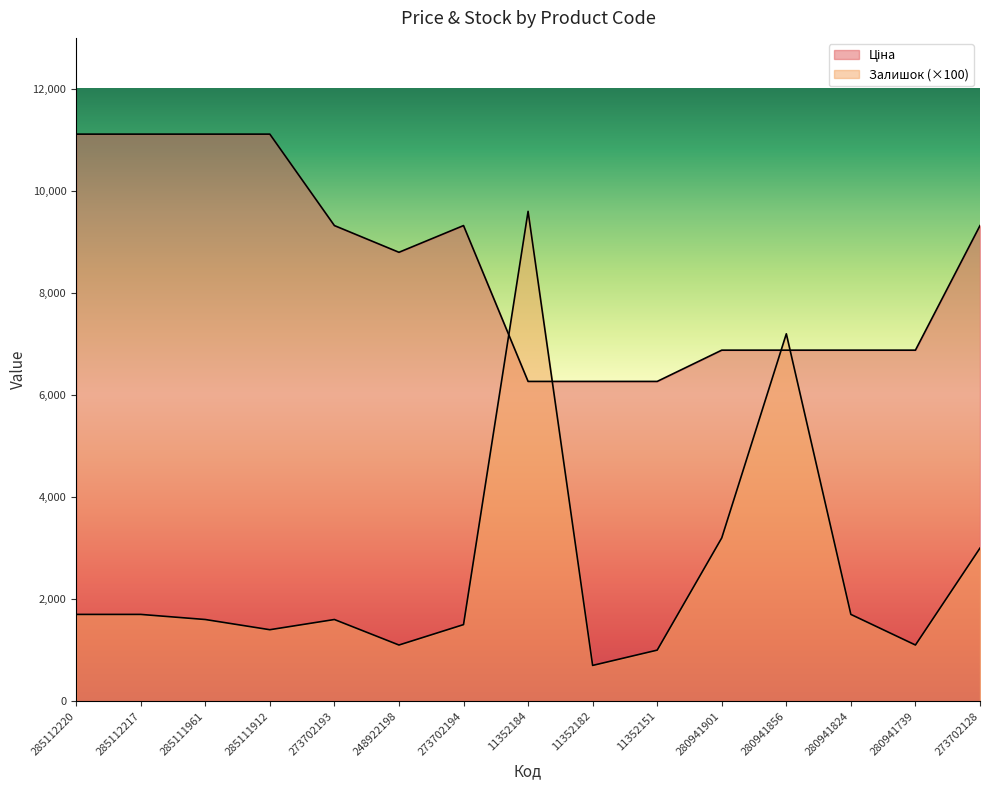

What is the sum of the Залишок values at 285111961 and 11352151?

2600.0